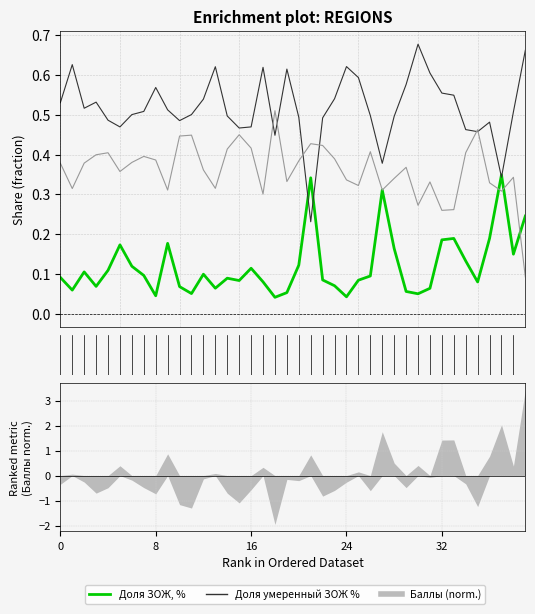

At how many categories does at least one series exceed 0?

40